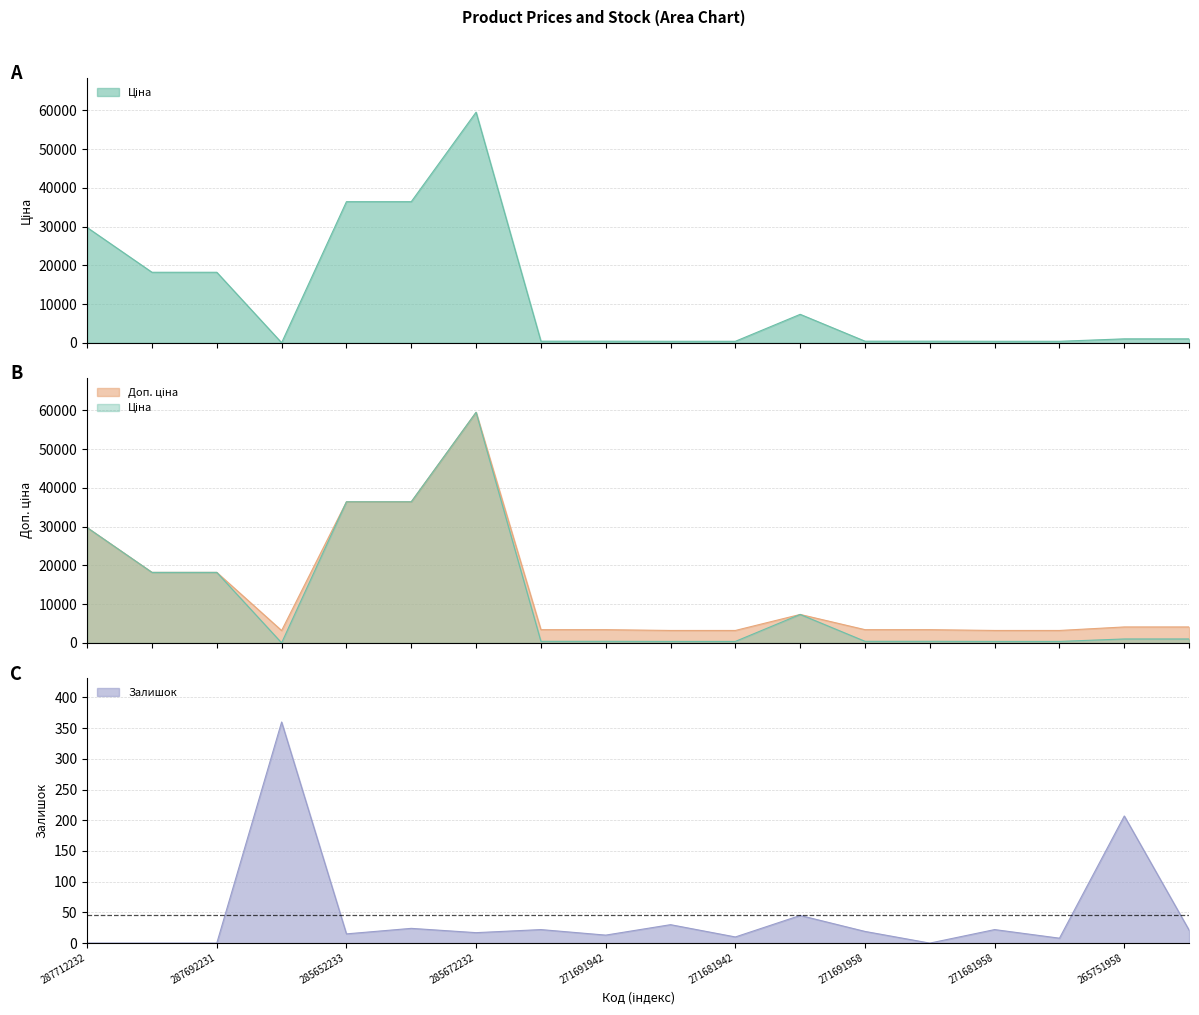

Reading left to right, extract all data points from this chart.

Ціна: 287712232=29761.5	287692233=18212.0	287692231=18212.0	283972211=32.0	285652233=36424.0	285652231=36424.0	285672232=59523.0	271691948=429.3	271691942=429.3	271681948=403.6	271681942=403.6	284392211=7360.2	271691958=429.3	271691953=429.3	271681958=403.6	271681953=403.6	265751958=1034.1	265751953=1034.1
Доп. ціна: 287712232=29761.5	287692233=18212.0	287692231=18212.0	283972211=3205.0	285652233=36424.0	285652231=36424.0	285672232=59523.0	271691948=3434.6	271691942=3434.6	271681948=3228.8	271681942=3228.8	284392211=7360.2	271691958=3434.6	271691953=3434.6	271681958=3228.8	271681953=3228.8	265751958=4136.6	265751953=4136.6
Залишок: 287712232=0.0	287692233=0.0	287692231=0.0	283972211=360.0	285652233=15.0	285652231=24.0	285672232=17.0	271691948=22.0	271691942=13.0	271681948=30.0	271681942=10.0	284392211=45.0	271691958=19.0	271691953=0.0	271681958=22.0	271681953=8.0	265751958=207.0	265751953=21.0